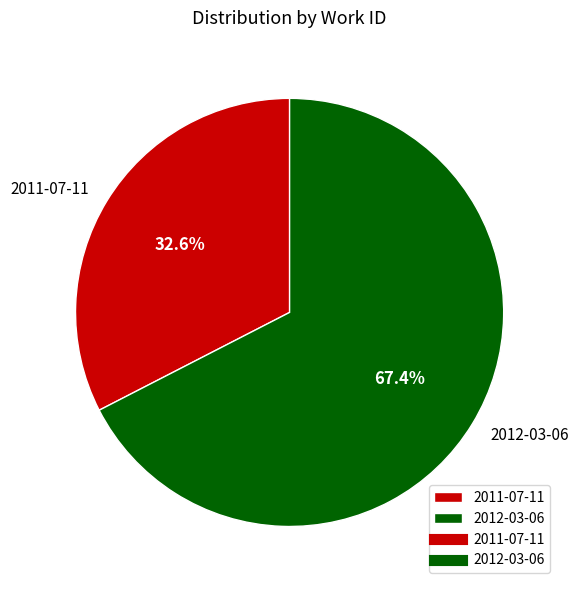

How many segments does this pie chart have?

2